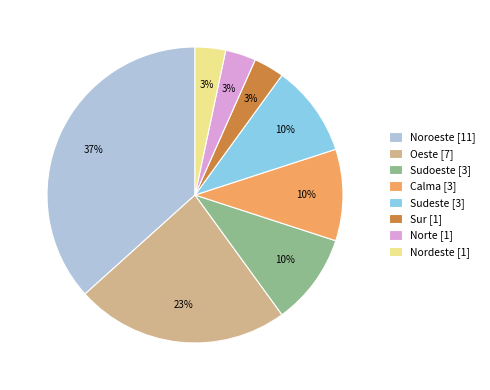

To the nearest percent, what is the difference between the Sudeste and Nordeste slice percentages?

7%